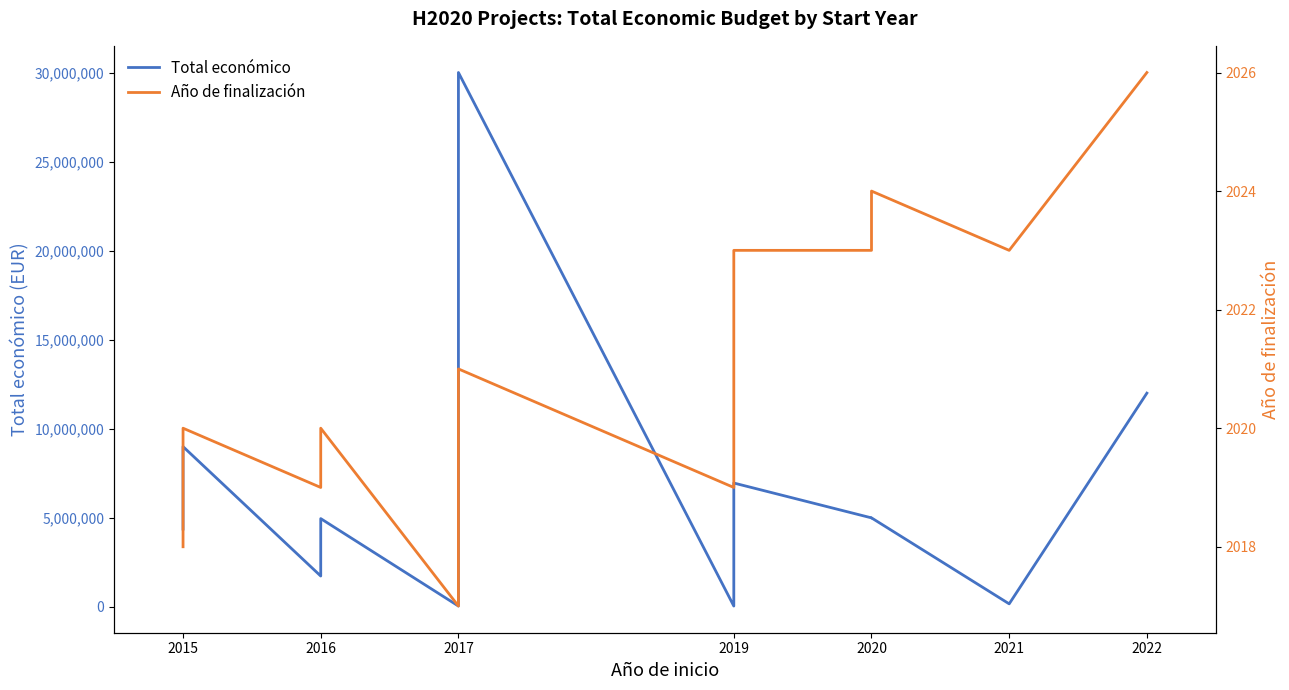

Does the chart display data point markers on the line(s)?

No